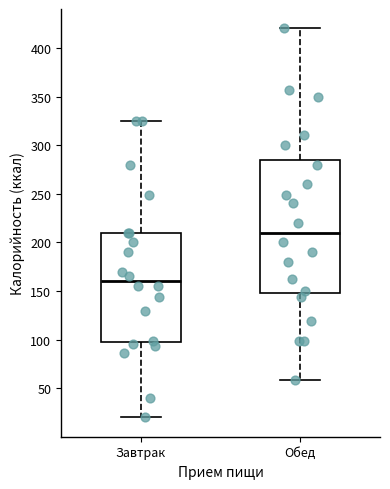

Reading left to right, transcribe this box plot: for each box, give where its median line is, the range the box spans, and where its two whiskers end, as read against the y-axis. The values are not printed on the chart, so give them approximately, as read against the axis.

Завтрак: median 160, box 100 to 210, whiskers 20 to 325
Обед: median 210, box 150 to 285, whiskers 60 to 420